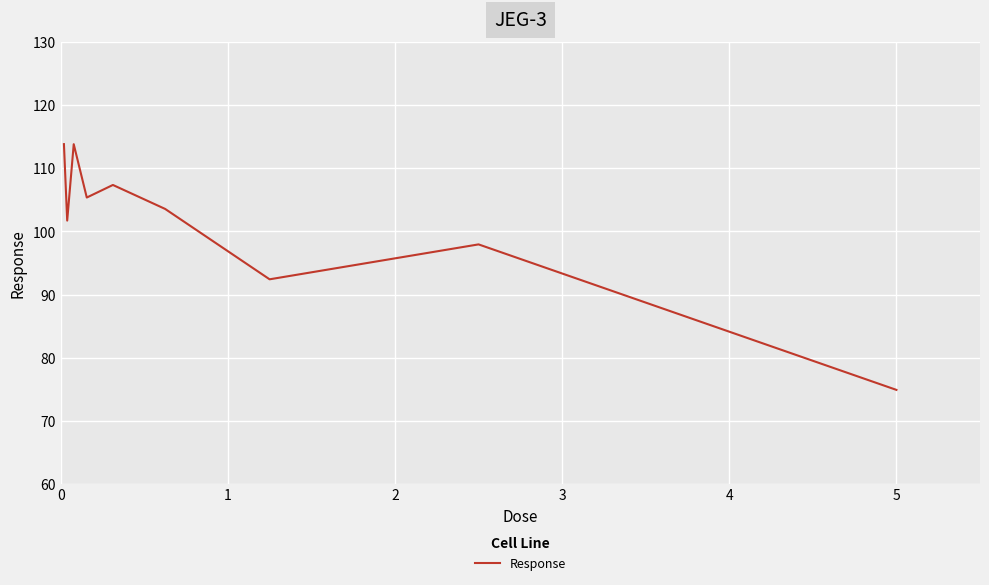

What is the smallest value displayed?

74.9